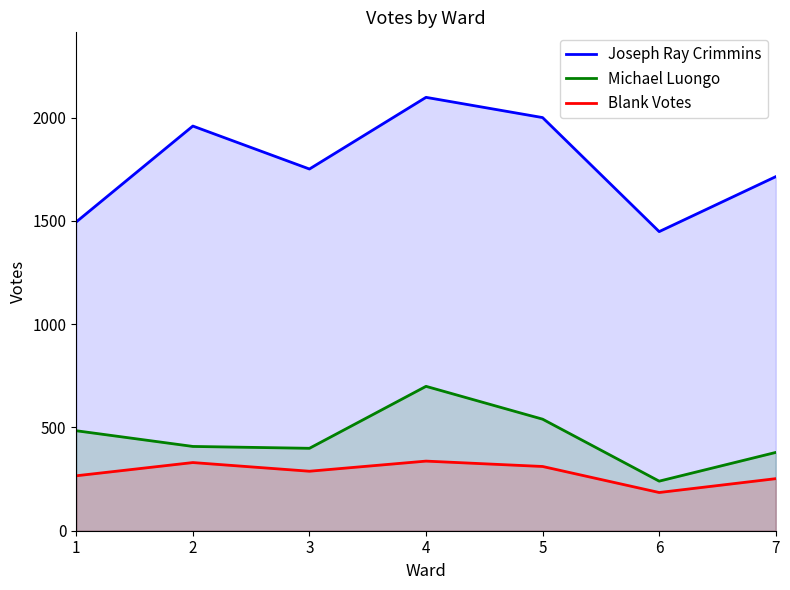

True or false: Michael Luongo and Joseph Ray Crimmins cross at least once.

False